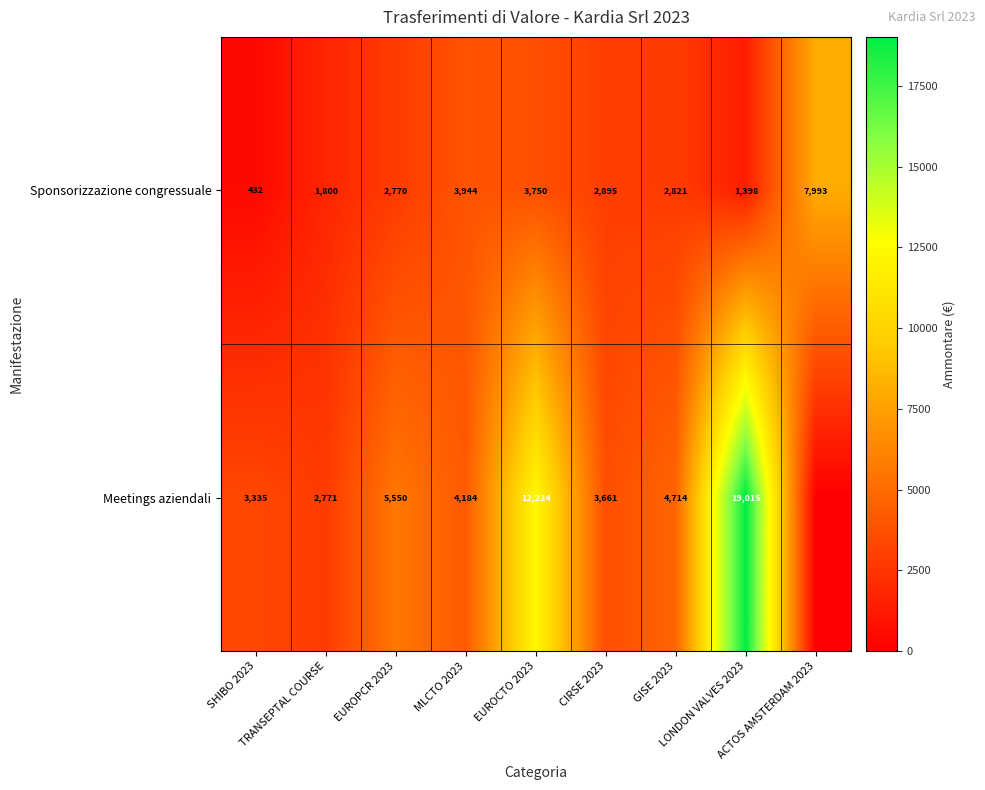

The value of Sponsorizzazione congressuale at GISE 2023 is 778.2. True or false?

False